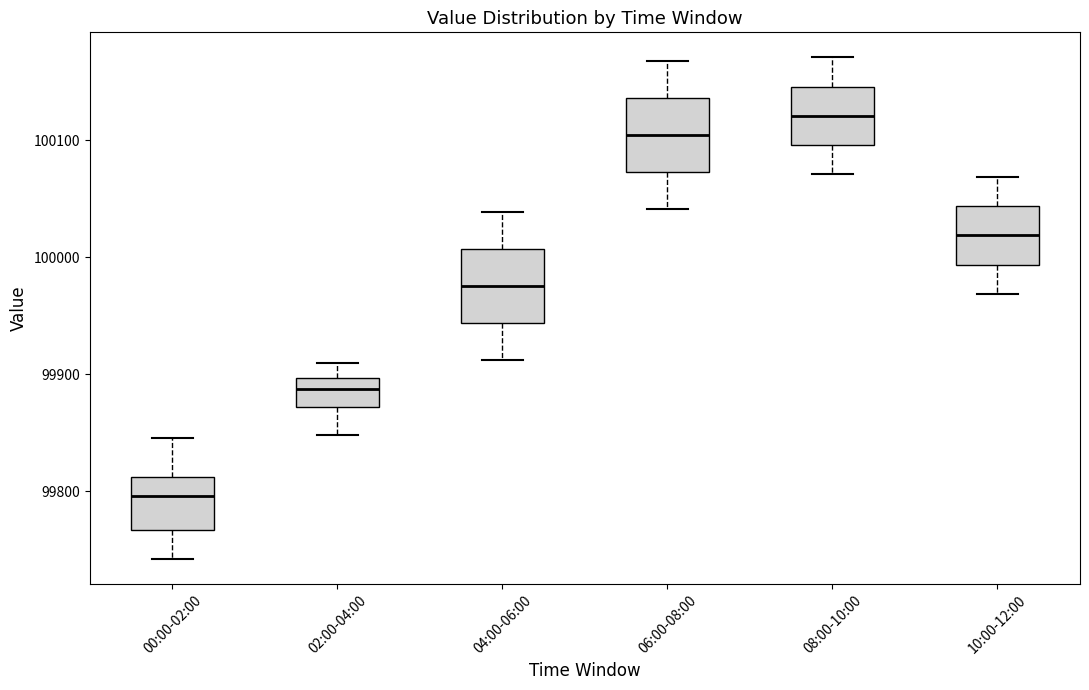

Reading left to right, transcribe this box plot: for each box, give where its median line is, the range the box spans, and where its two whiskers end, as read against the y-axis. The values are not printed on the chart, so give them approximately, as read against the axis.

00:00-02:00: median 99800, box 99770 to 99810, whiskers 99740 to 99850
02:00-04:00: median 99890, box 99870 to 99900, whiskers 99850 to 99910
04:00-06:00: median 99980, box 99940 to 100010, whiskers 99910 to 100040
06:00-08:00: median 100100, box 100070 to 100140, whiskers 100040 to 100170
08:00-10:00: median 100120, box 100100 to 100150, whiskers 100070 to 100170
10:00-12:00: median 100020, box 99990 to 100040, whiskers 99970 to 100070